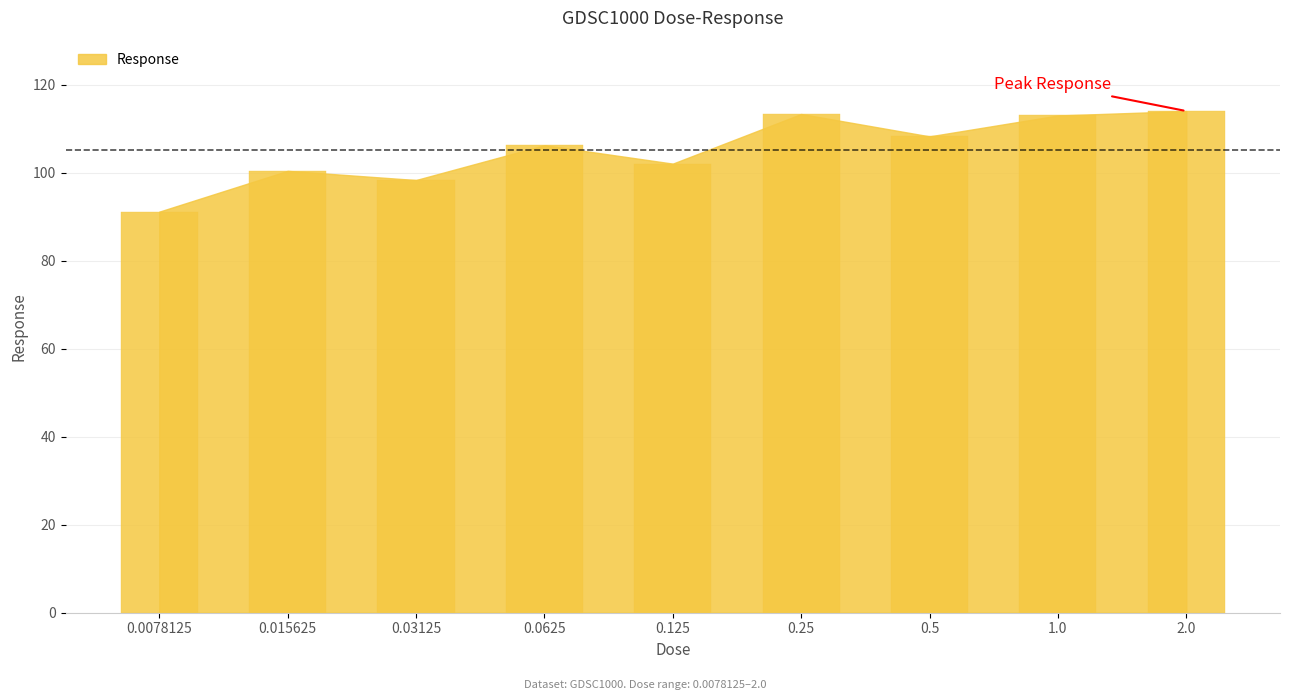

Between 0.5 and 0.125, which is larger?

0.5